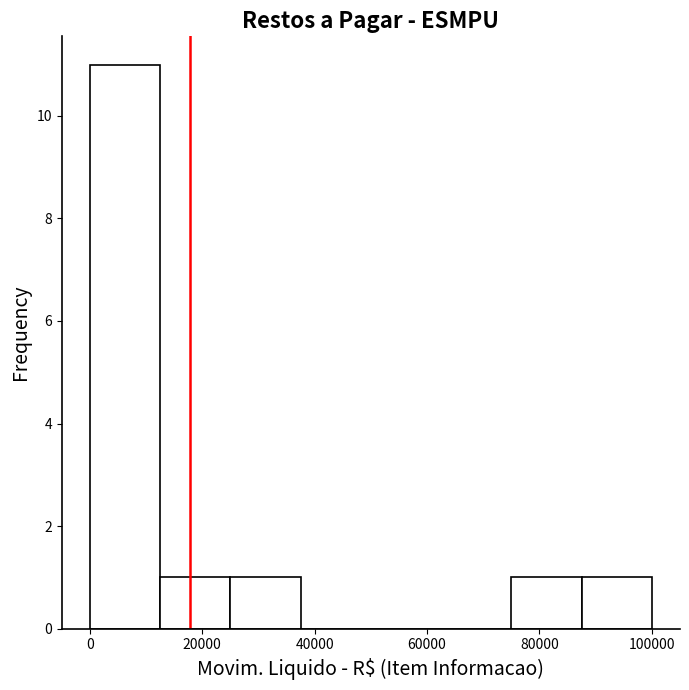

Reading left to right, transcribe this chart: for each bar, give the range it covers on the x-axis and its height. Neither the bar edges nor the heights are printed on the chart, so give them approximately, as read against the axes.

0 to 12500: 11
12500 to 25000: 1
25000 to 37500: 1
37500 to 50000: 0
50000 to 62500: 0
62500 to 75000: 0
75000 to 87500: 1
87500 to 100000: 1